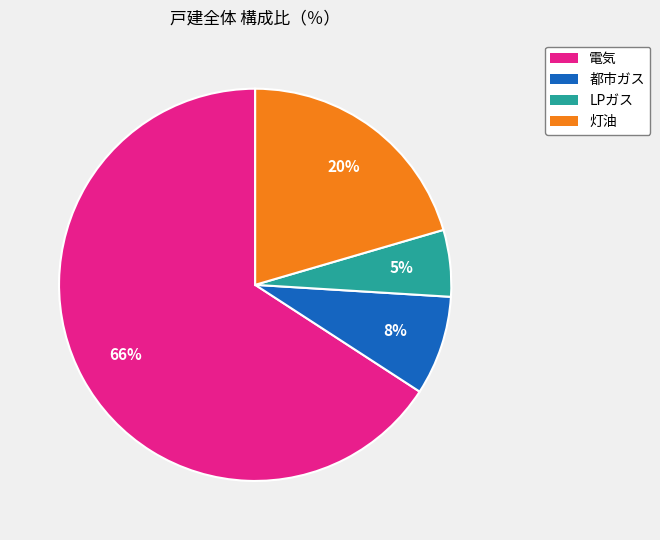

Does LPガス account for over 50% of the chart?

No